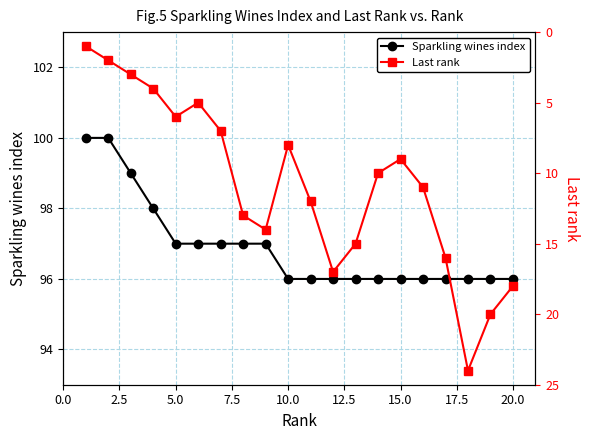

The value of Sparkling wines index at 10.0 is 96. True or false?

True